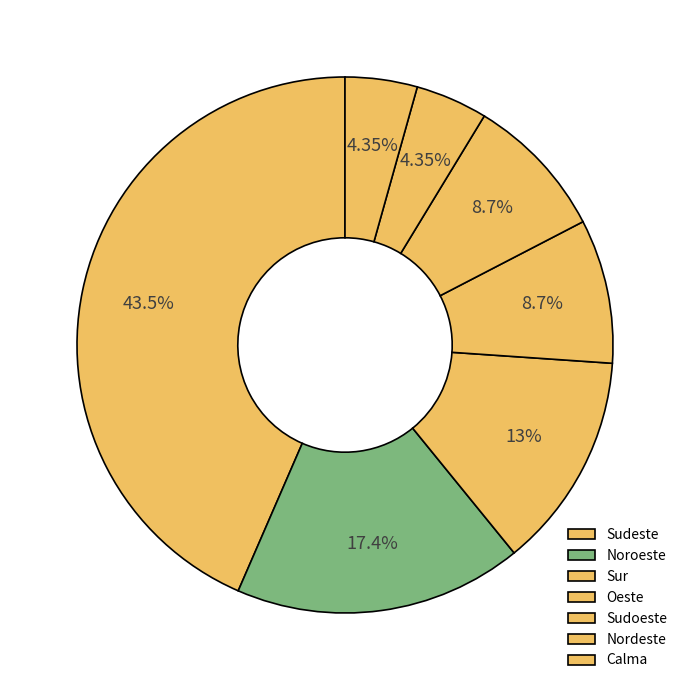

Is there a majority slice in this chart?

No